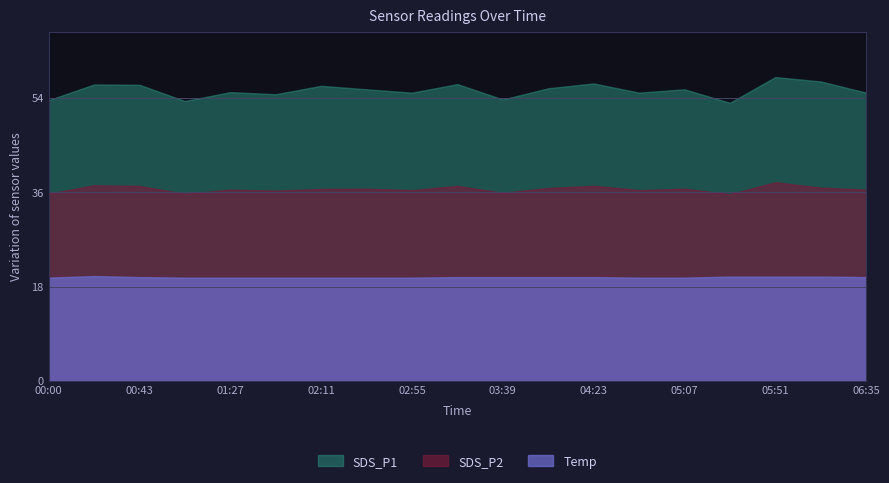

What is the difference between the SDS_P2 values at 03:17 and 00:00?

1.4